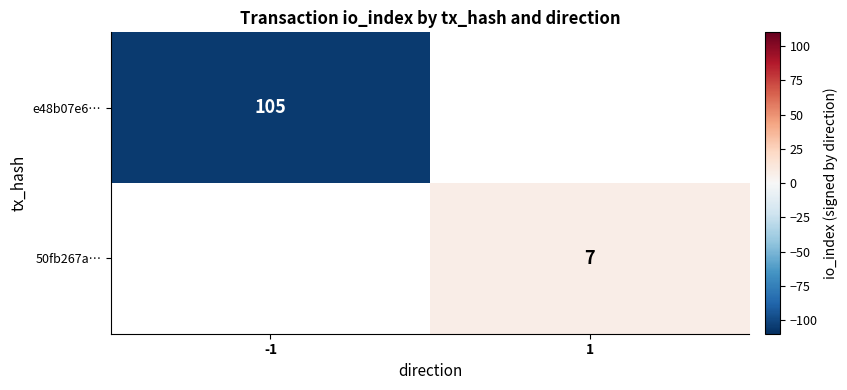

The value of 50fb267a… at 1 is 4. True or false?

False